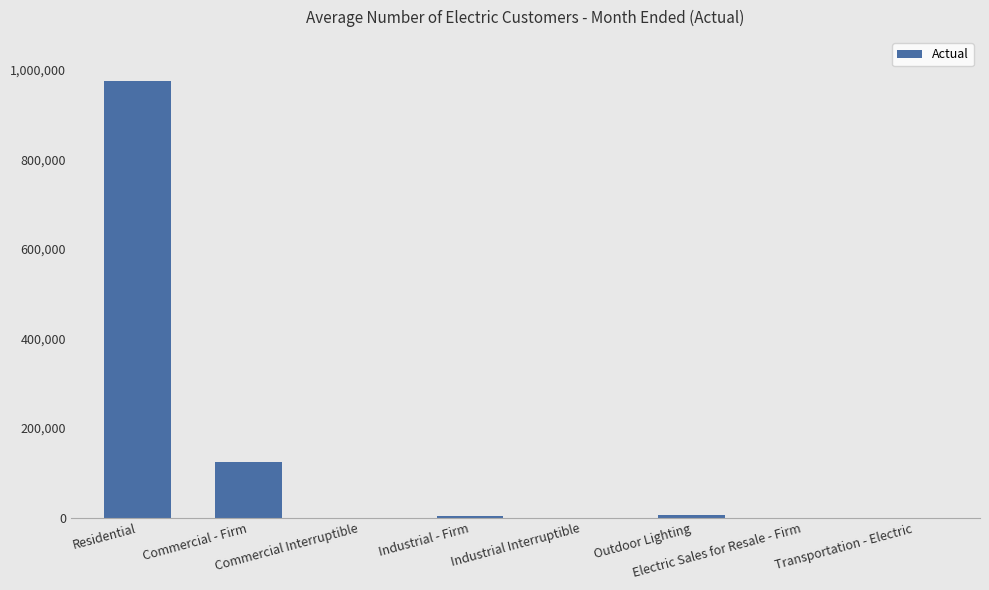

Count the number of categories in the chart.

8